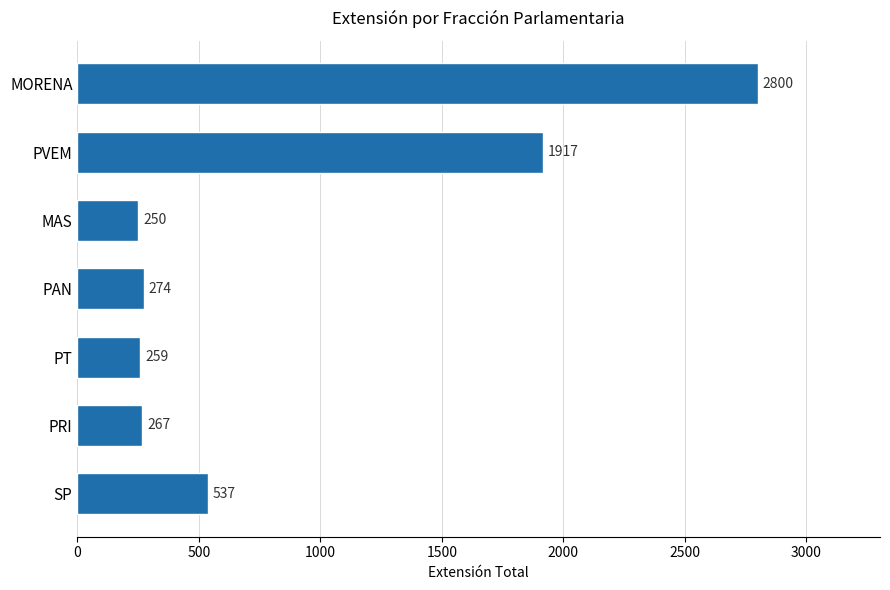

List the labels in order of value, smallest first.

MAS, PT, PRI, PAN, SP, PVEM, MORENA